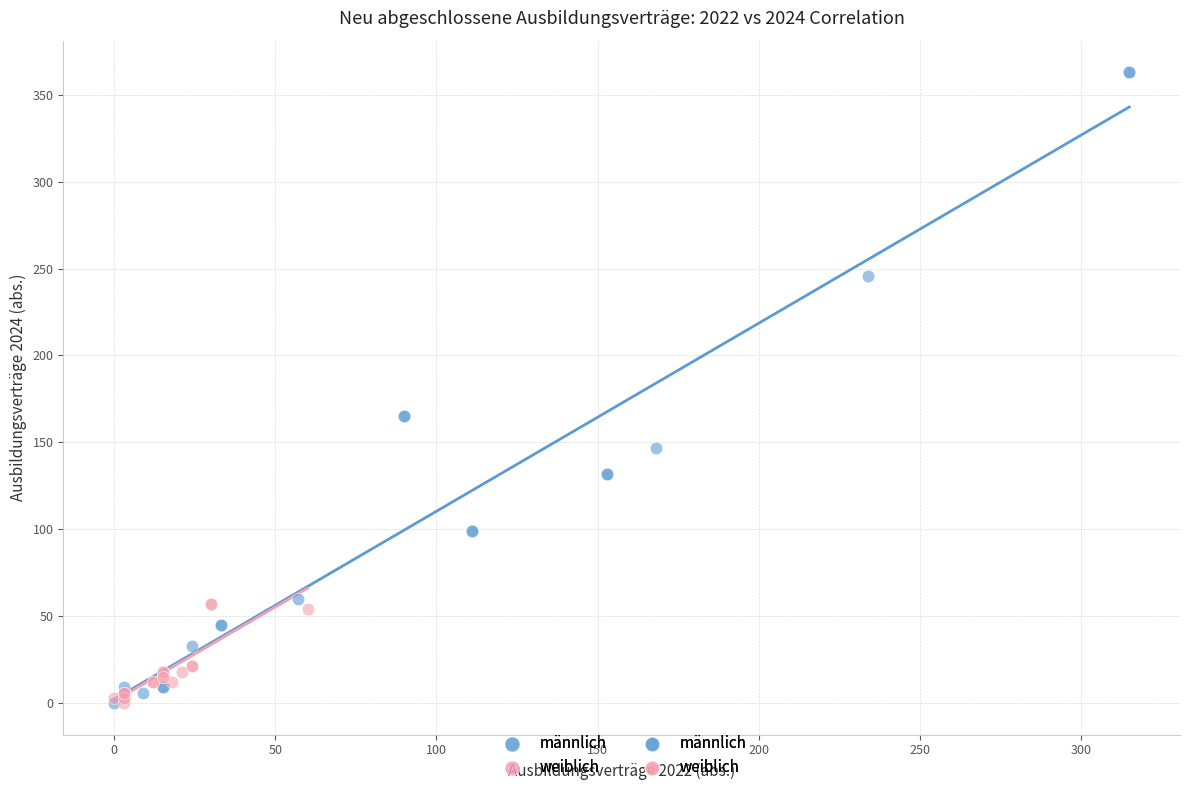

Which series contains the highest Y value?

männlich